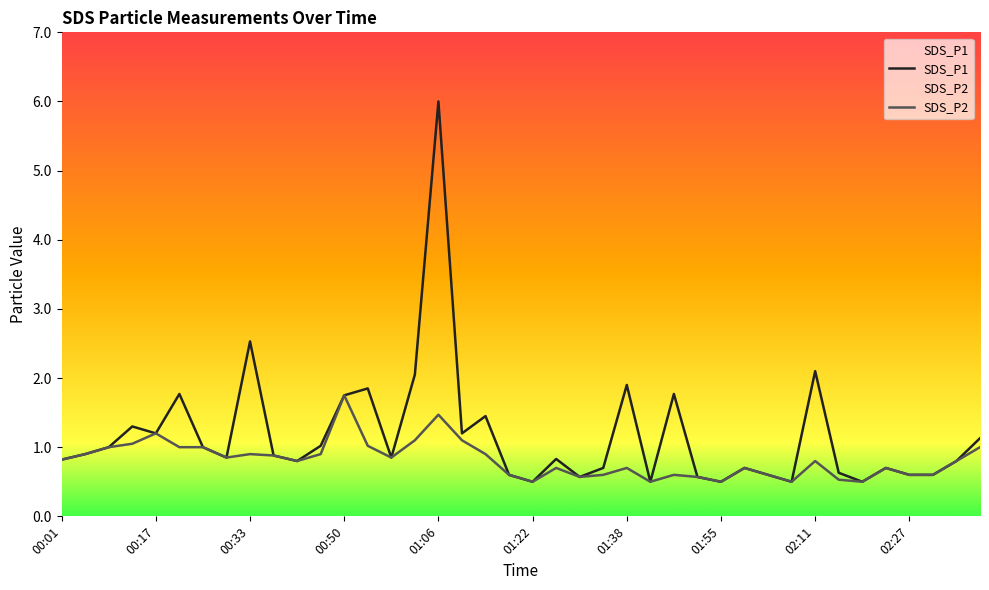

At which category does the chart reach its peak across all series?

01:06